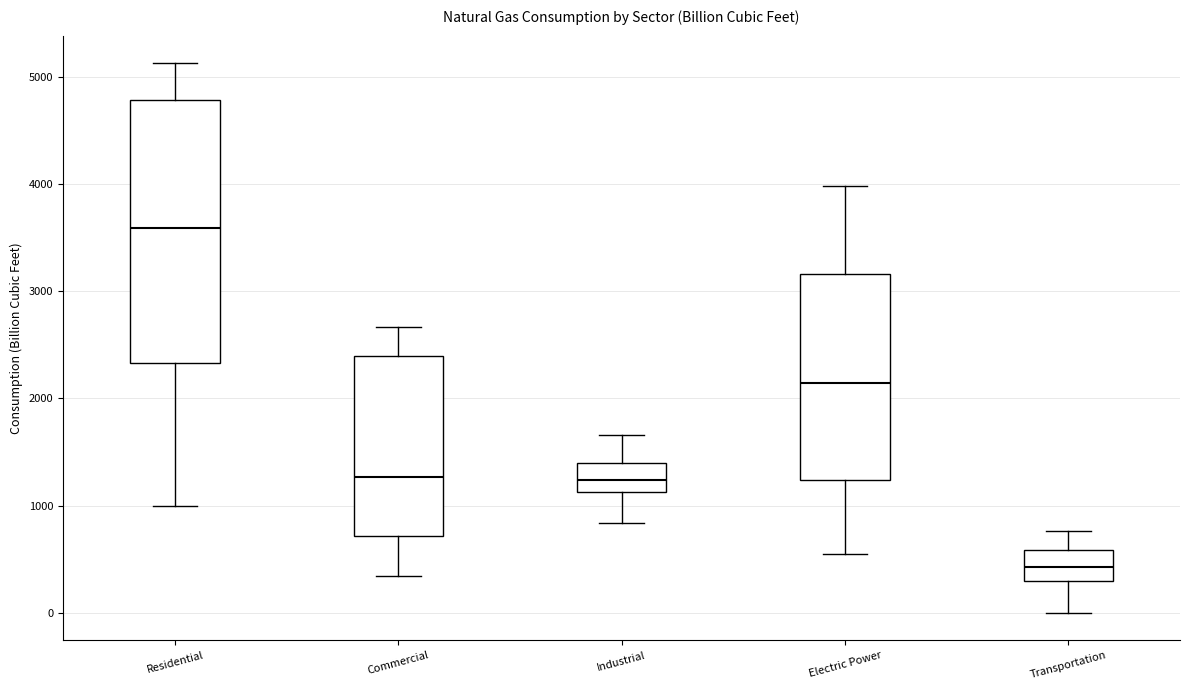

Which box is the tallest, from its lower edge to its upper edge?

Residential